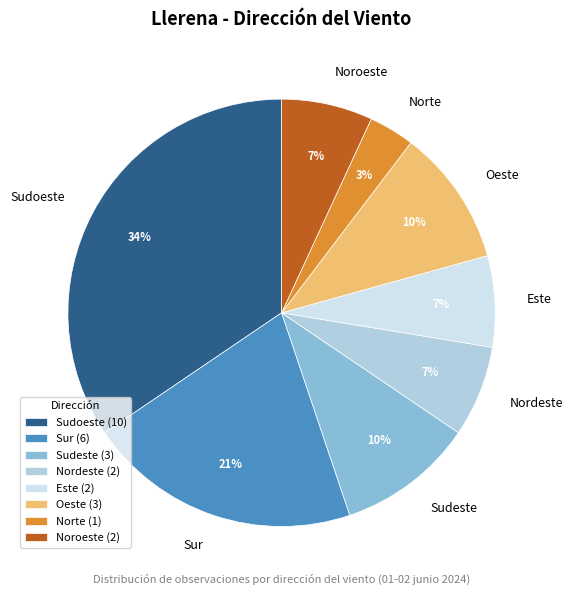

To the nearest percent, what portion does Este represent?

7%